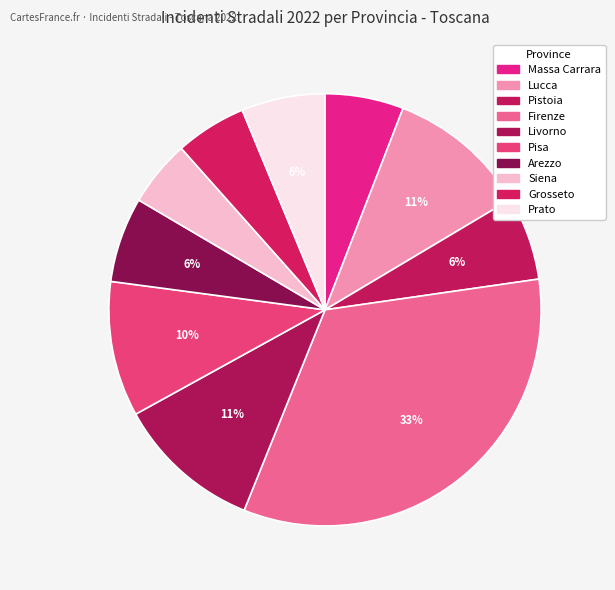

Count the number of slices in the pie.

10